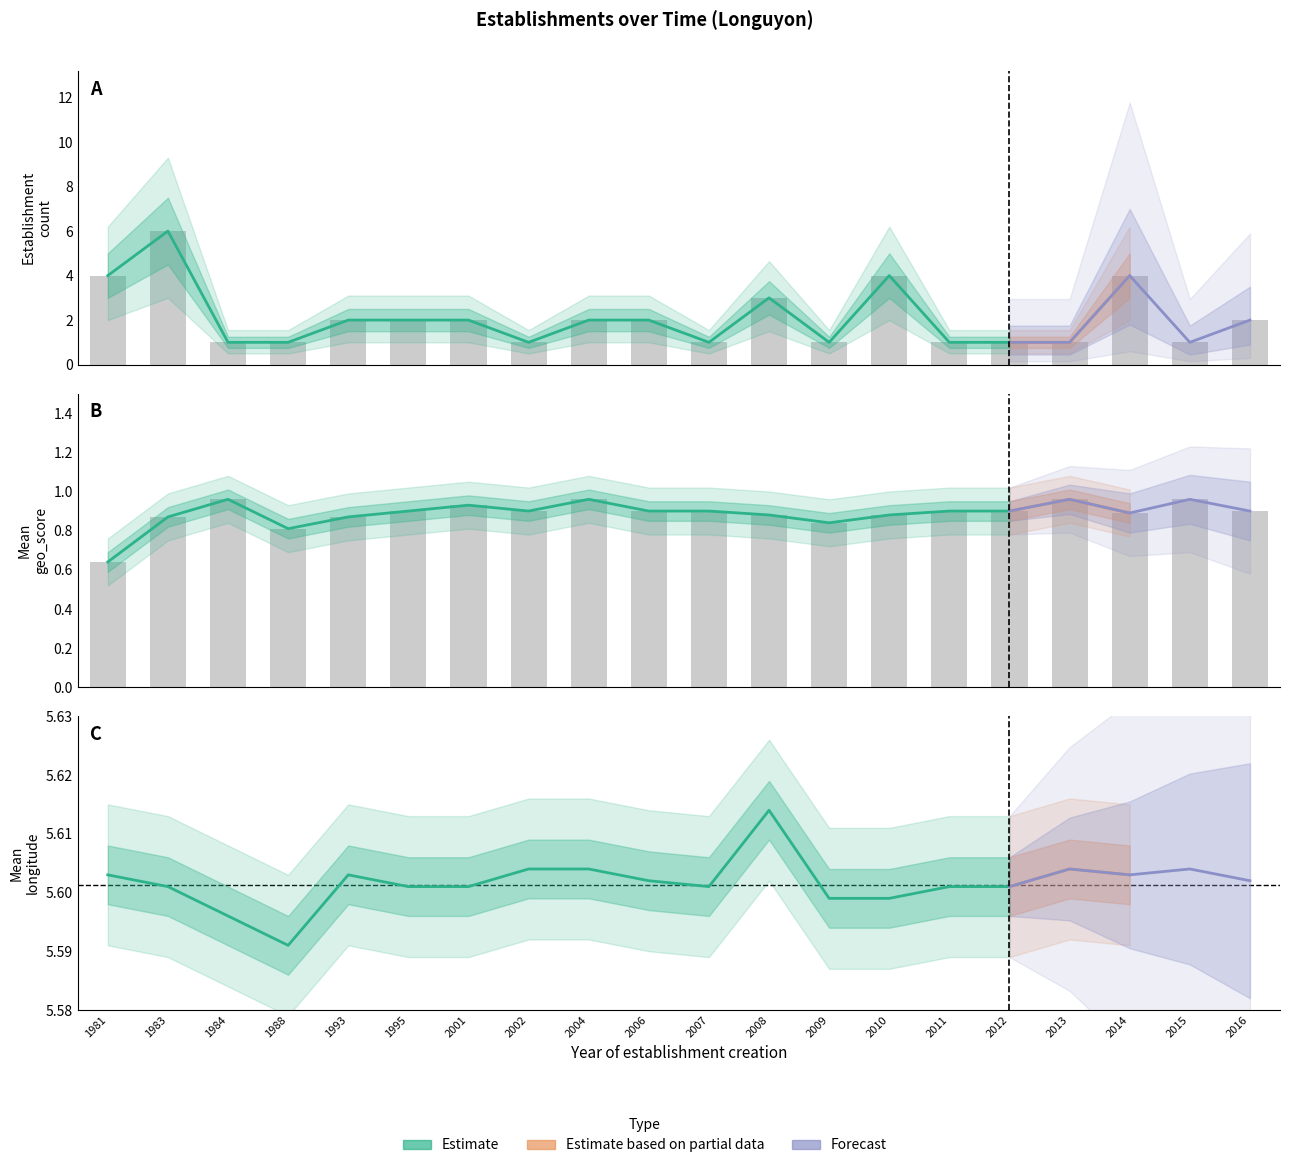

True or false: geo_score_mean has a value of 0.9 at 2016.

True